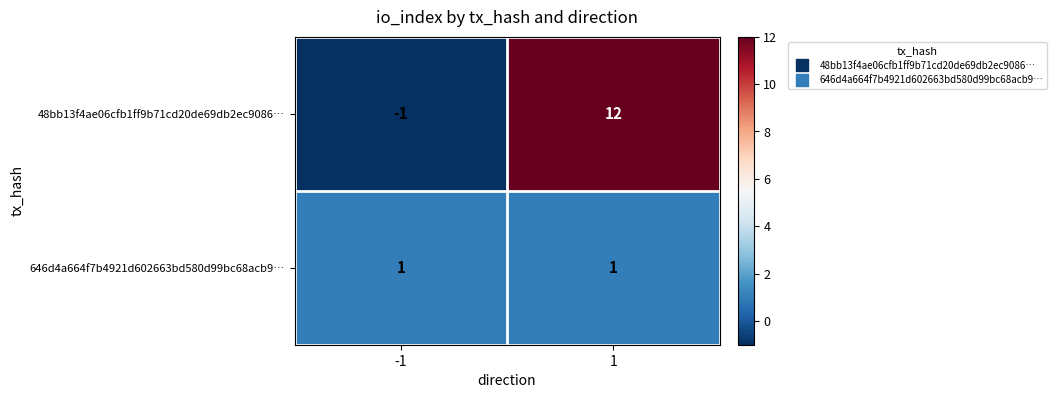

Reading left to right, list all the values displayed in this chart.

48bb13f4ae06cfb1ff9b71cd20de69db2ec9086…: -1	12
646d4a664f7b4921d602663bd580d99bc68acb9…: 1	1